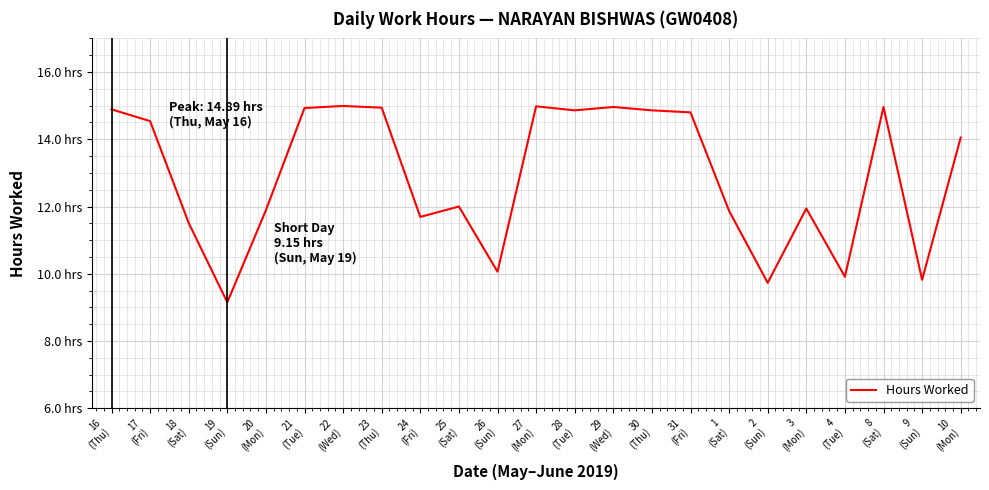

Rank the categories by value from lowest to highest.

19
(Sun), 2
(Sun), 9
(Sun), 4
(Tue), 26
(Sun), 18
(Sat), 24
(Fri), 1
(Sat), 20
(Mon), 3
(Mon), 25
(Sat), 10
(Mon), 17
(Fri), 31
(Fri), 28
(Tue), 30
(Thu), 16
(Thu), 21
(Tue), 23
(Thu), 29
(Wed), 8
(Sat), 27
(Mon), 22
(Wed)